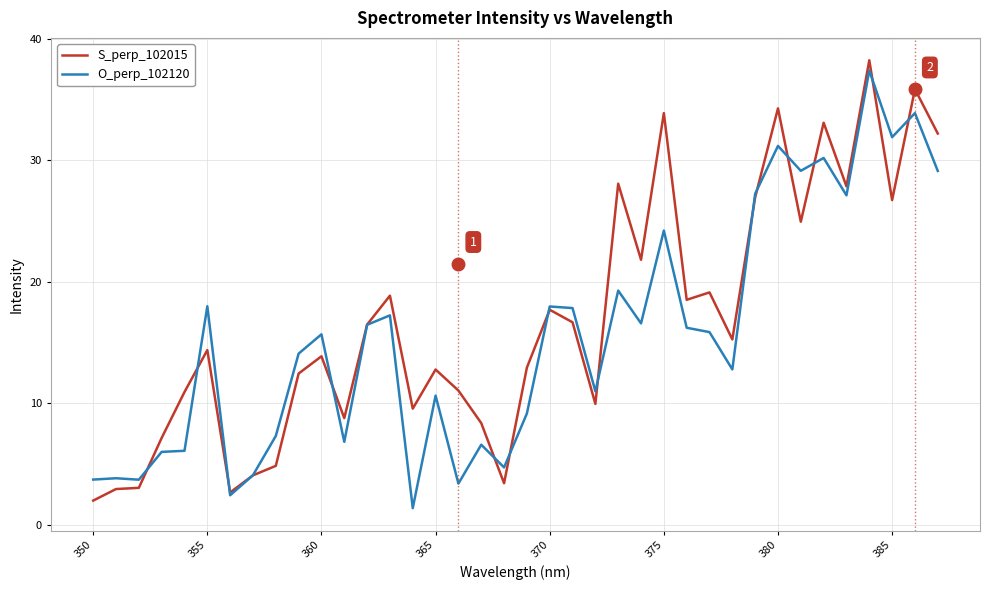

How many lines are shown in the chart?

2